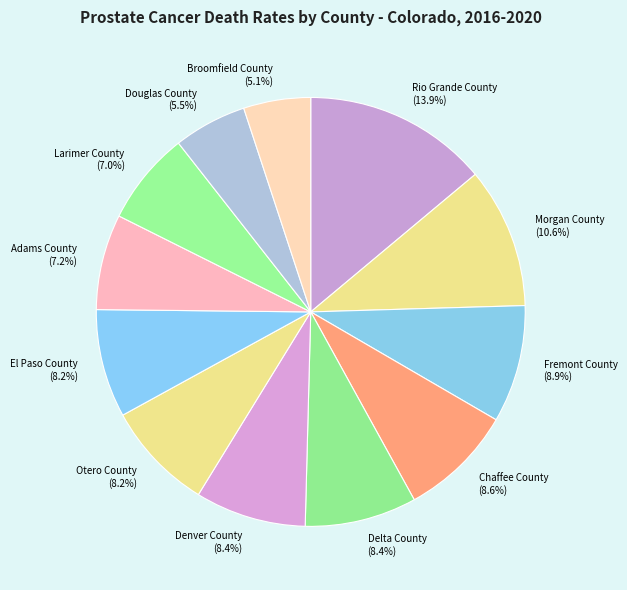

To the nearest percent, what is the average slice percentage?

8%